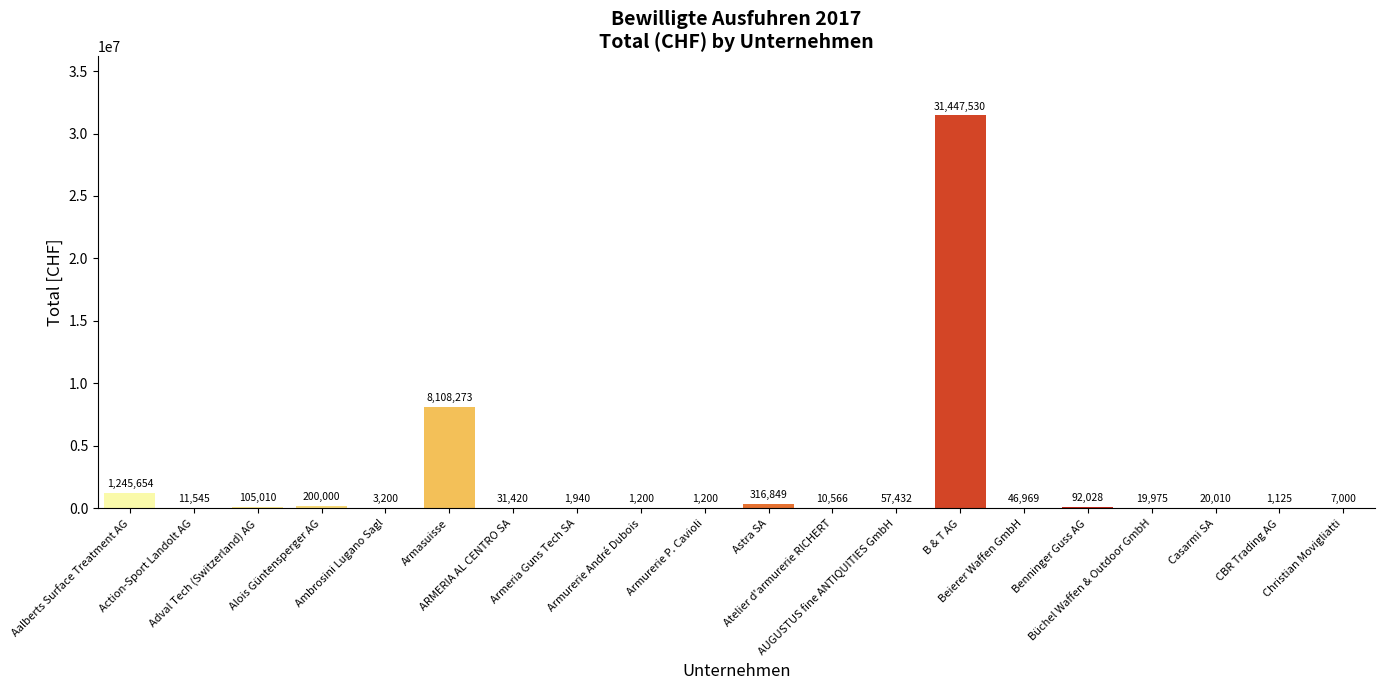

Reading left to right, what are all the values shown in this chart?

Aalberts Surface Treatment AG=1245654	Action-Sport Landolt AG=11545	Adval Tech (Switzerland) AG=105010	Alois Güntensperger AG=200000	Ambrosini Lugano Sagl=3200	Armasuisse=8108273	ARMERIA AL CENTRO SA=31420	Armeria Guns Tech SA=1940	Armurerie André Dubois=1200	Armurerie P. Cavioli=1200	Astra SA=316849	Atelier d'armurerie RICHERT=10566	AUGUSTUS fine ANTIQUITIES GmbH=57432	B & T AG=31447530	Beierer Waffen GmbH=46969	Benninger Guss AG=92028	Büchel Waffen & Outdoor GmbH=19975	Casarmi SA=20010	CBR Trading AG=1125	Christian Movigliatti=7000